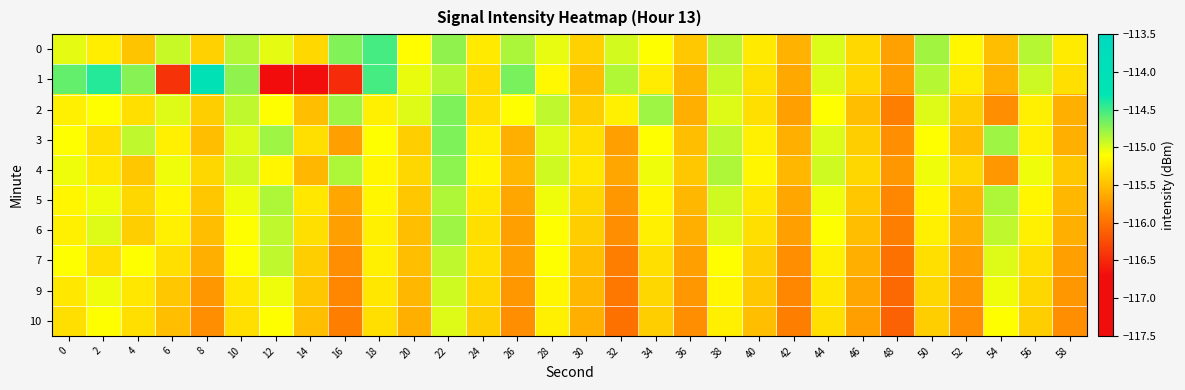

At how many categories does at least one series exceed -115?

19